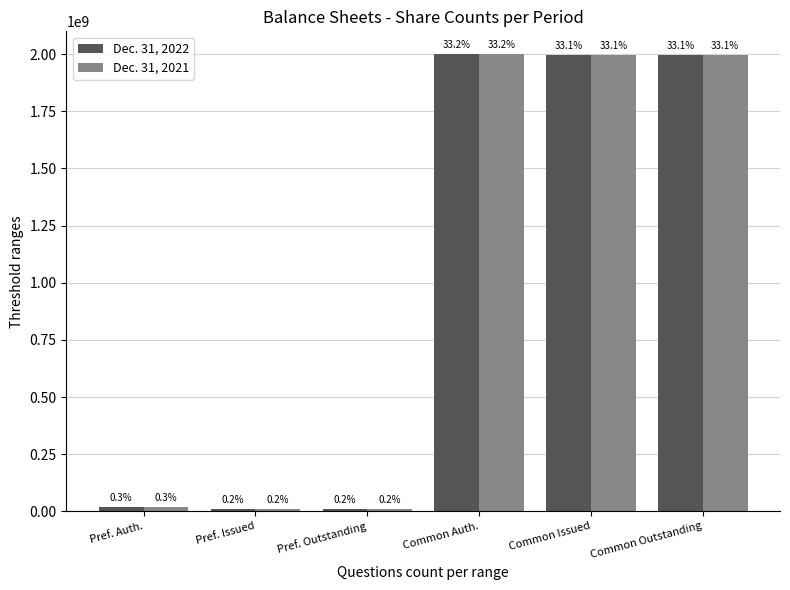

How many groups of bars are there?

6